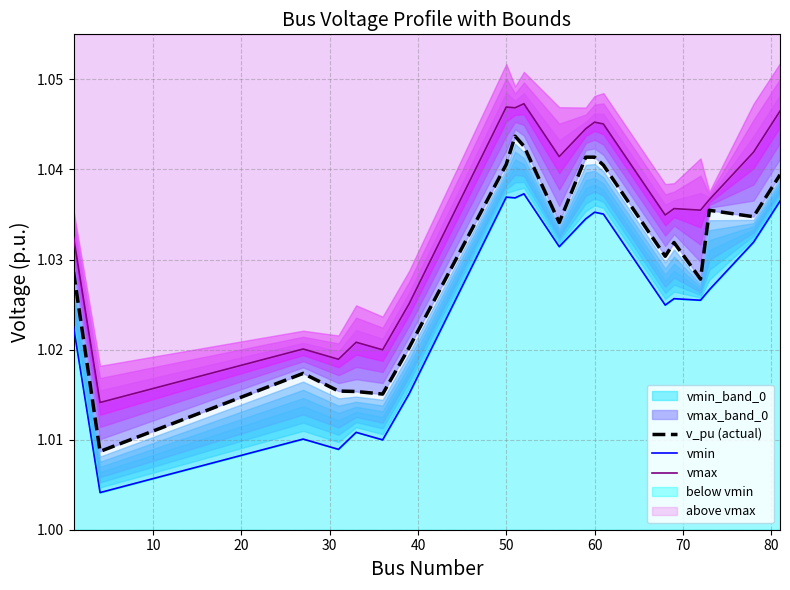

Does the chart have visible grid lines?

Yes